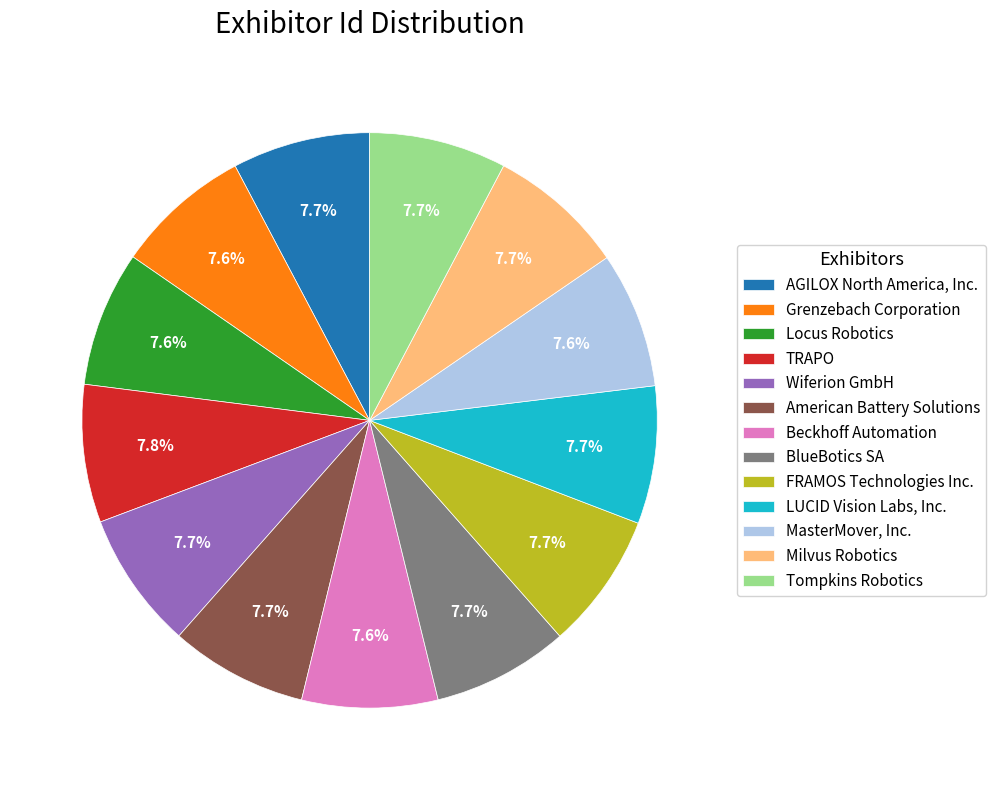

Is it true that American Battery Solutions is 21% of the pie?

False